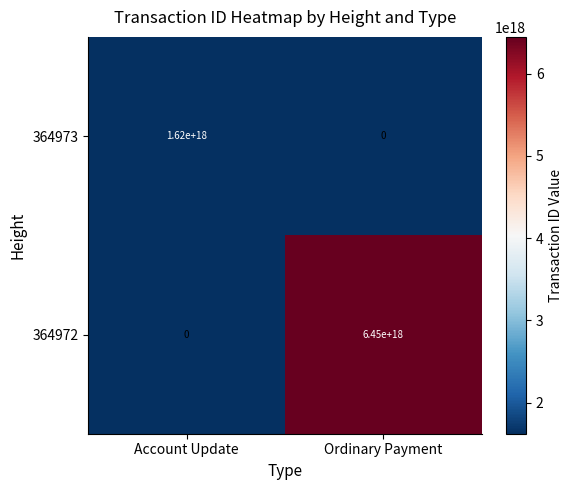

True or false: 364972 has a value of -1955892583287259648 at Account Update.

False